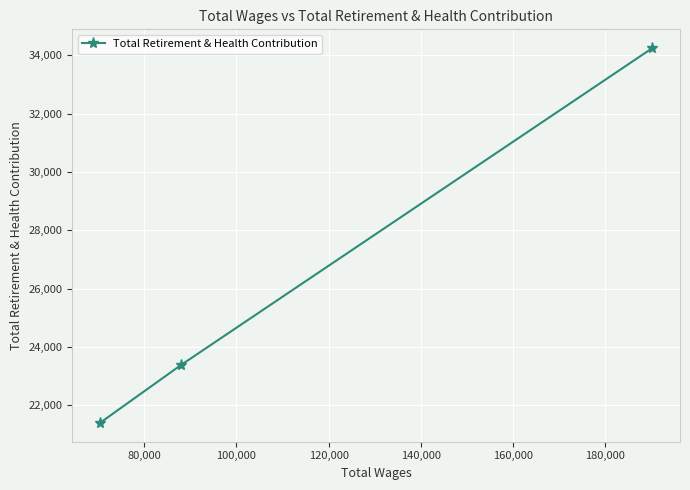

Reading right to left, transcribe all the data shown in this chart.

34244	23384	21398